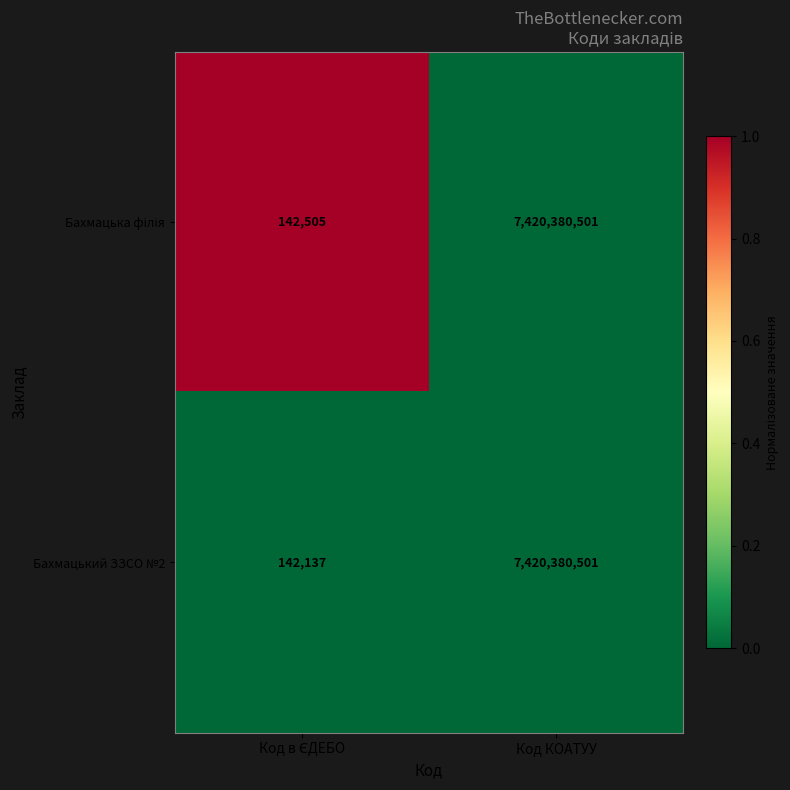

What value does the Бахмацький ЗЗСО №2 series have at Код КОАТУУ, to the nearest 10?

7420380500